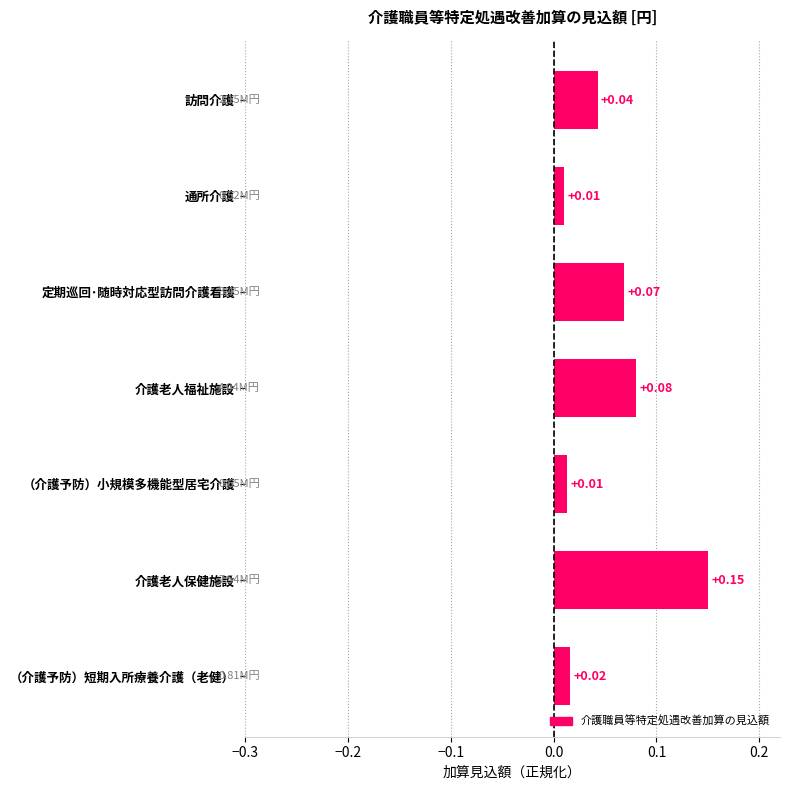

Which has a higher value, 介護老人福祉施設 or 訪問介護?

介護老人福祉施設